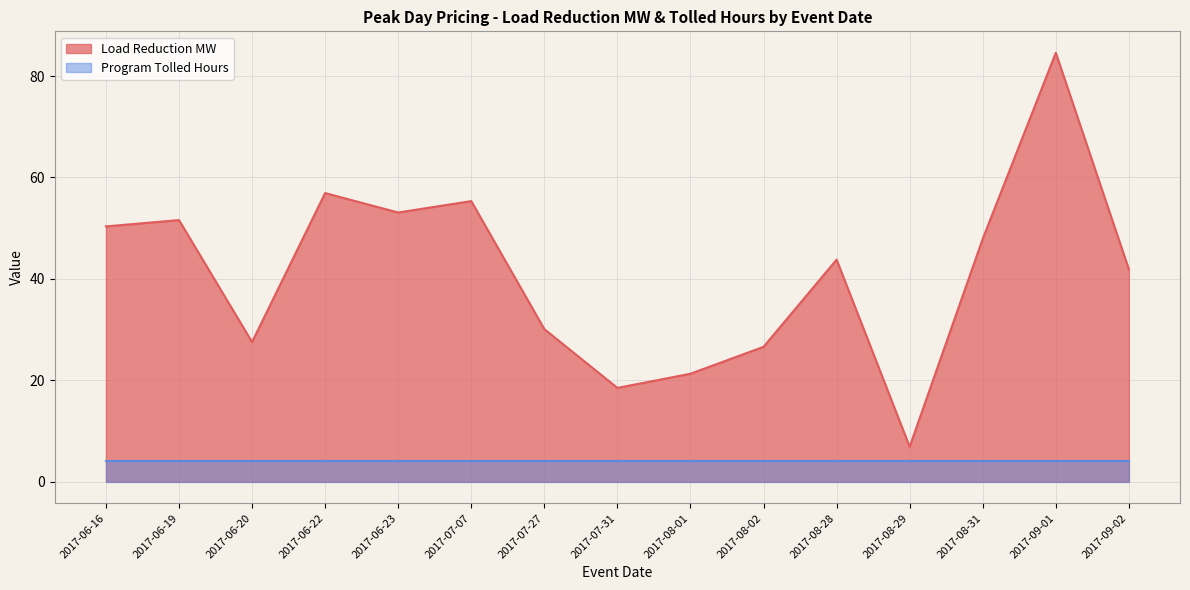

Reading left to right, list all the values displayed in this chart.

50.4	51.6	27.5	56.9	53.1	55.3	30.1	18.5	21.3	26.6	43.8	6.9	47.9	84.6	41.9